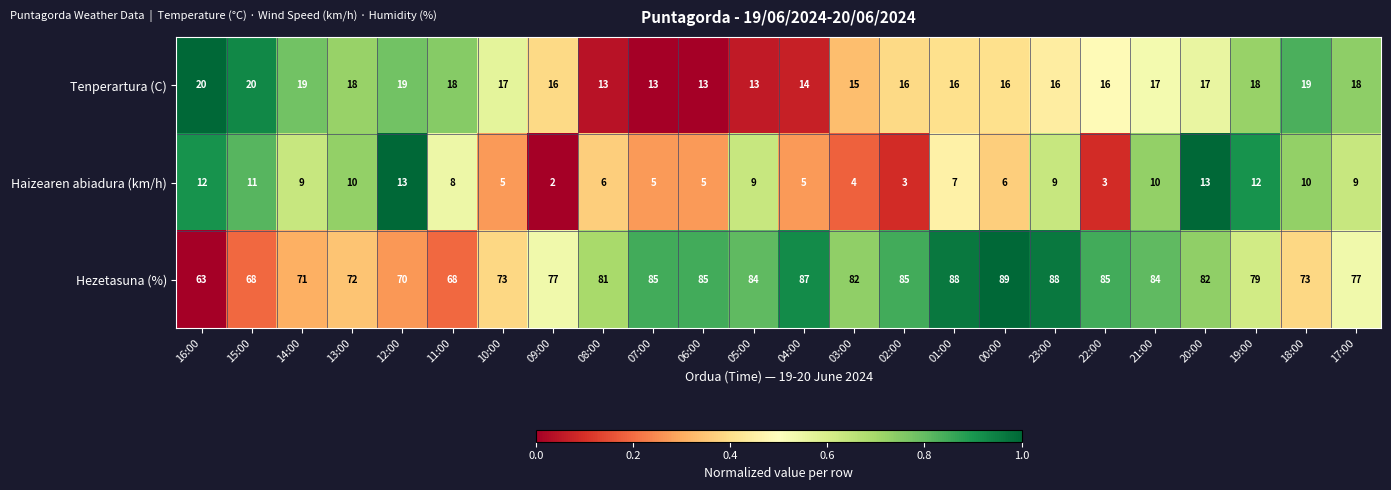

Where does the Haizearen abiadura (km/h) series first go above 9?

16:00